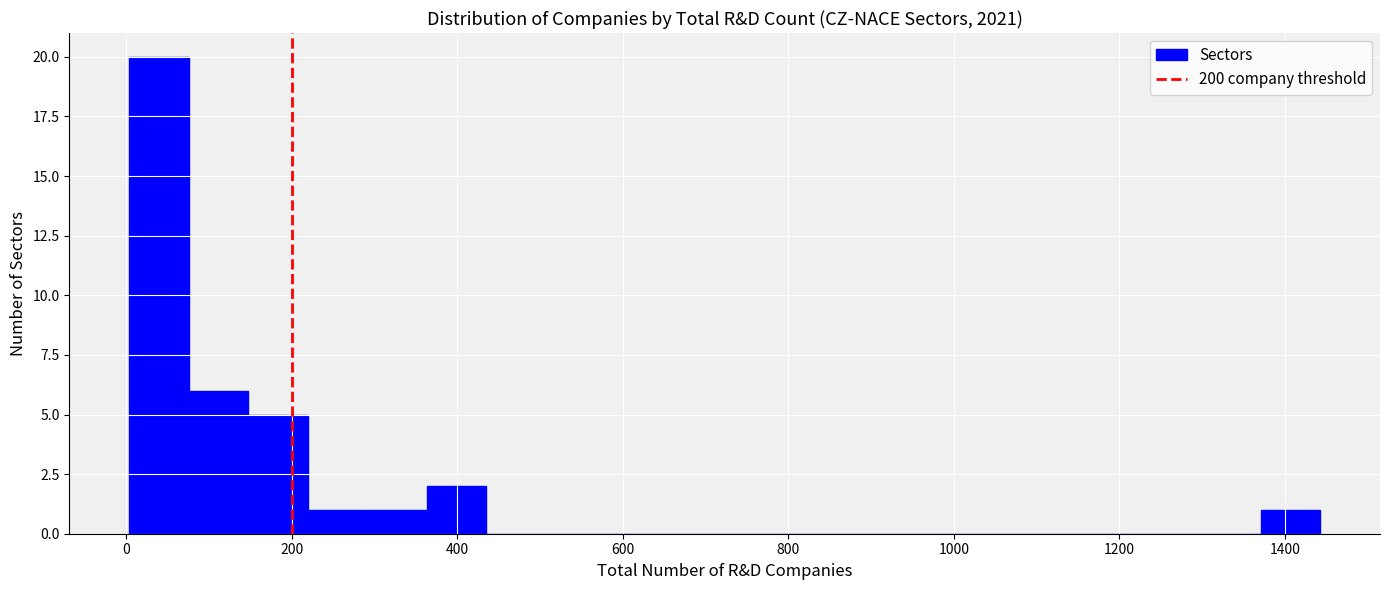

Read against the x-axis, roughly where is the centre of the tallest bar?

40